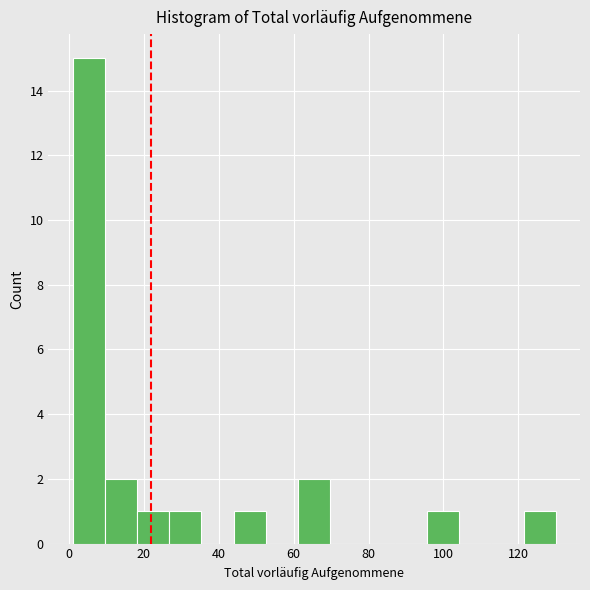

What is the height of the bar covering 44.0 to 52.6 on the x-axis? Neither the bar edges nor the heights are printed on the chart, so give them approximately, as read against the axes.

1